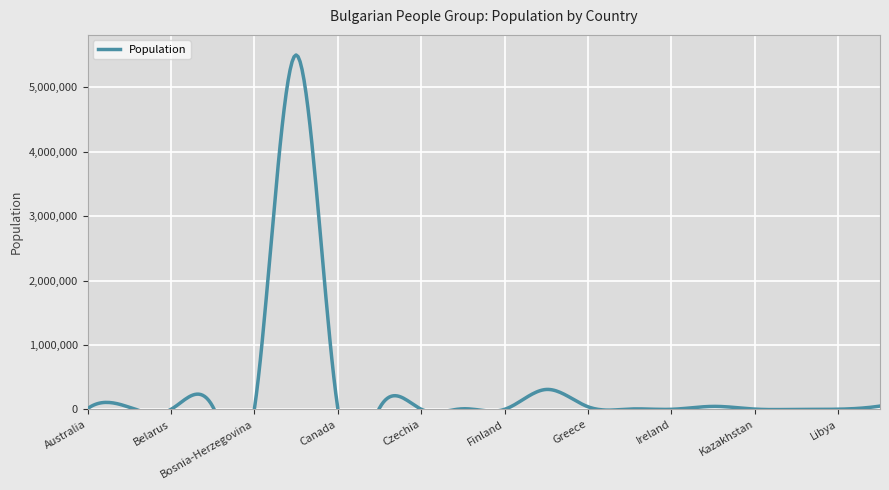

Rank the categories by value from highest to lowest.

Bulgaria, Germany, Moldova, Belgium, Italy, Greece, Austria, Cyprus, Canada, Australia, Denmark, Hungary, Kazakhstan, Bosnia-Herzegovina, Libya, Czechia, Ireland, Finland, Belarus, Kyrgyzstan